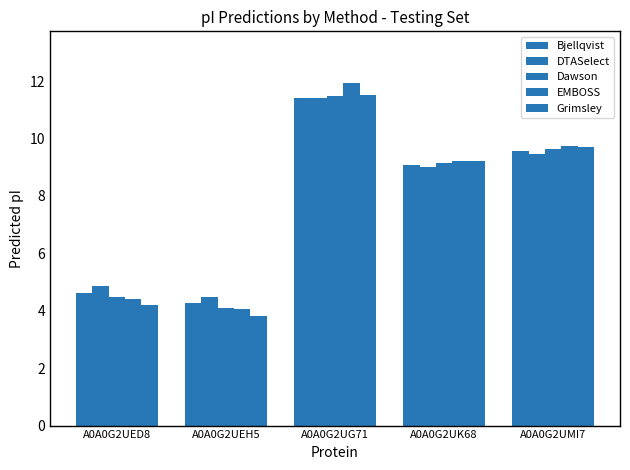

How many data points does each series have?

5